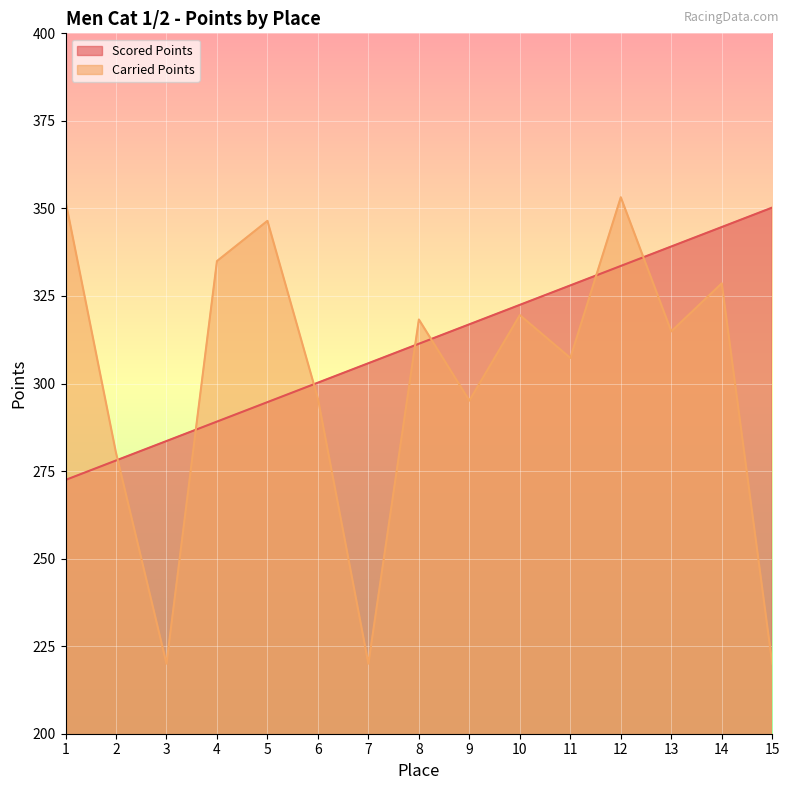

How many lines are shown in the chart?

2